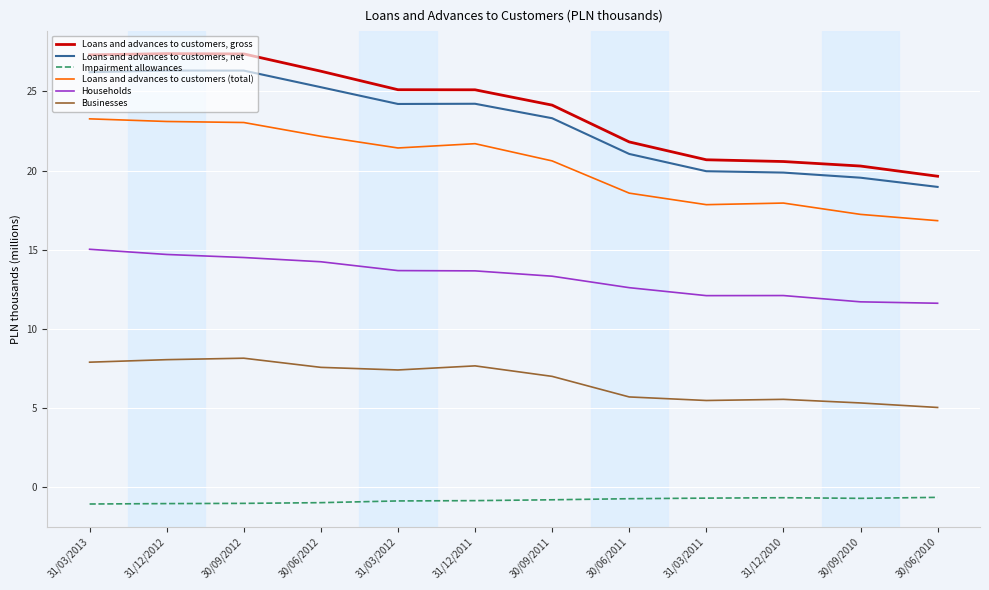

Which series has the largest total across all categories?

Loans and advances to customers, gross